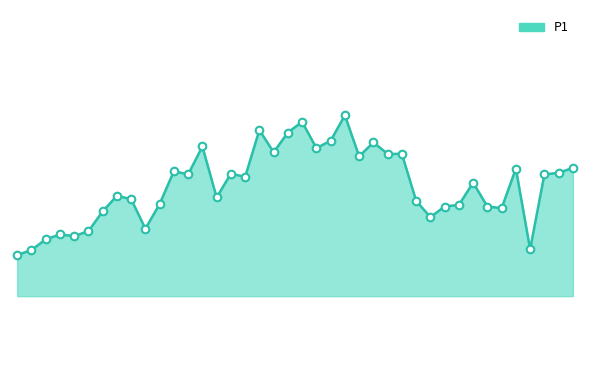

Is this an area chart (filled region under the line)?

Yes